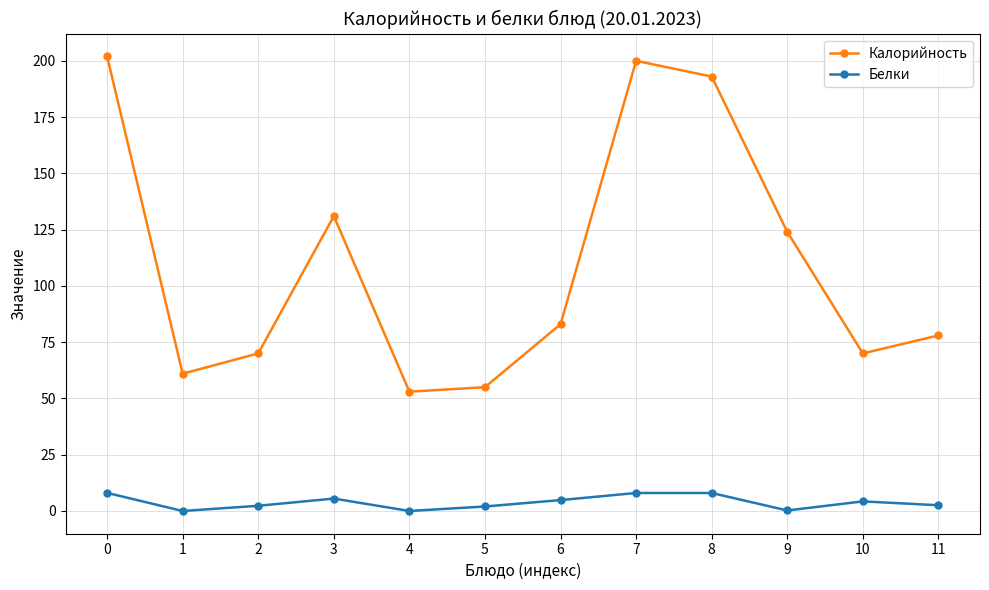

What is the maximum value shown in the chart?

202.0